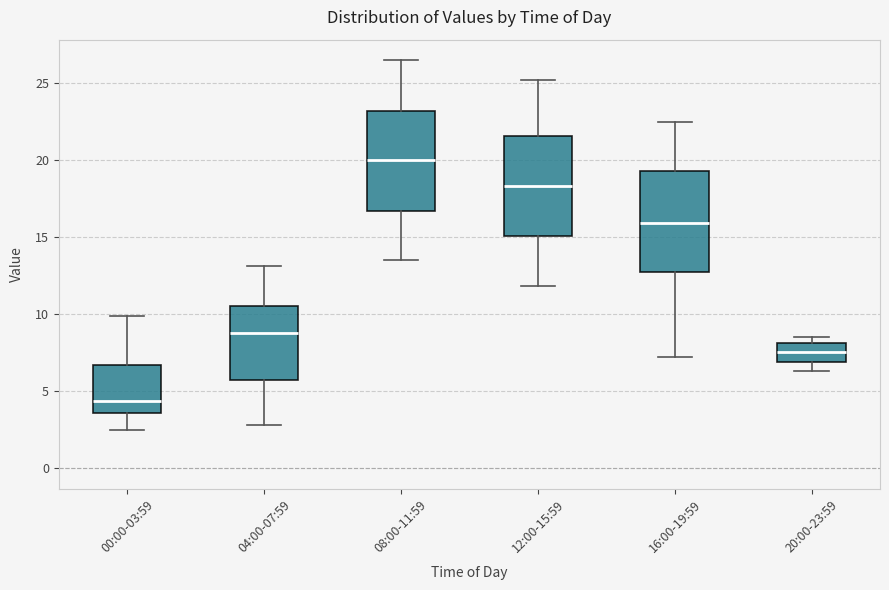

Reading left to right, transcribe this box plot: for each box, give where its median line is, the range the box spans, and where its two whiskers end, as read against the y-axis. The values are not printed on the chart, so give them approximately, as read against the axis.

00:00-03:59: median 4.5, box 3.5 to 6.5, whiskers 2.5 to 10.0
04:00-07:59: median 9.0, box 6.0 to 10.5, whiskers 3.0 to 13.0
08:00-11:59: median 20.0, box 16.5 to 23.0, whiskers 13.5 to 26.5
12:00-15:59: median 18.5, box 15.0 to 21.5, whiskers 12.0 to 25.0
16:00-19:59: median 16.0, box 12.5 to 19.5, whiskers 7.0 to 22.5
20:00-23:59: median 7.5, box 7.0 to 8.0, whiskers 6.5 to 8.5